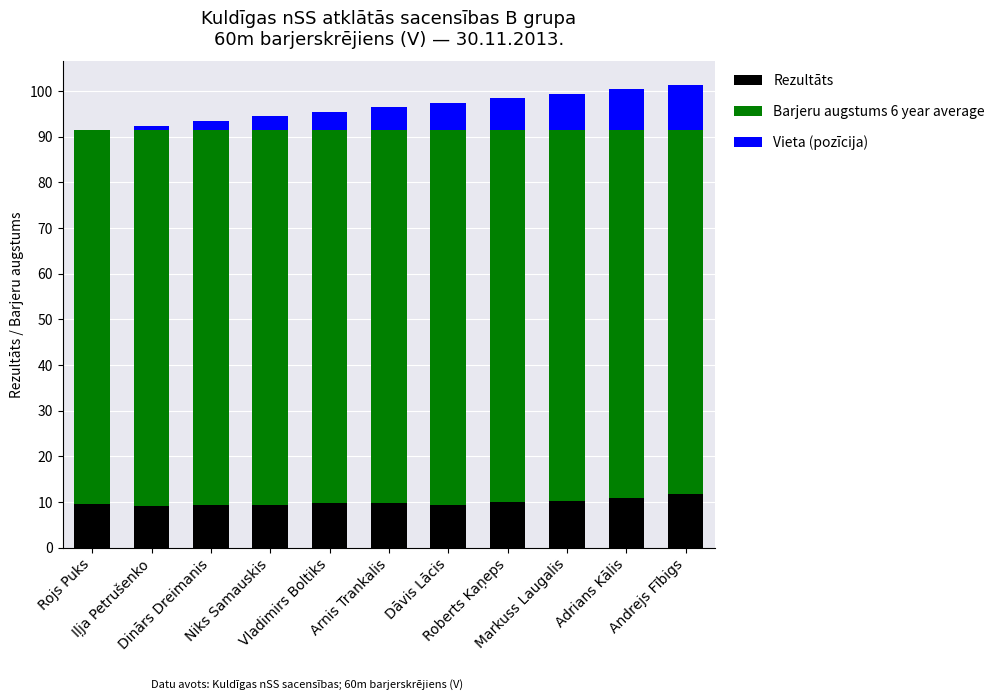

Are the bars horizontal?

No